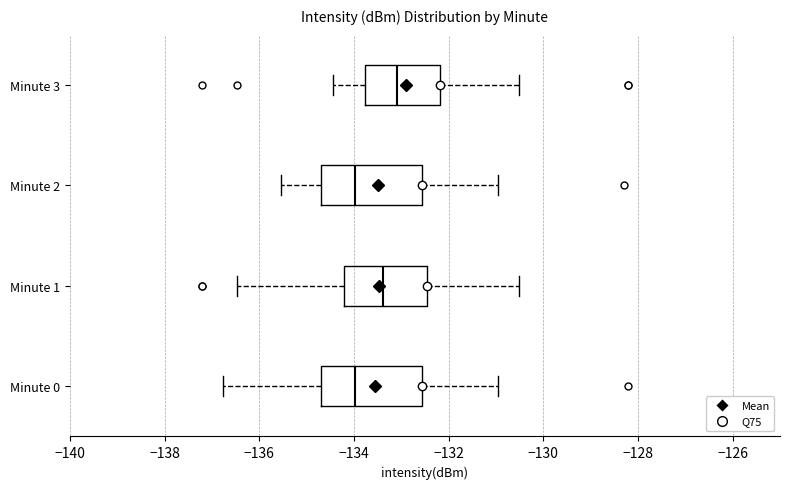

Reading bottom to top, read every box against the x-axis: the position of its median line, the range the box covers, and the ends of its whiskers. The values are not printed on the chart, so give them approximately, as read against the axis.

Minute 0: median -134.0, box -134.6 to -132.6, whiskers -136.8 to -131.0
Minute 1: median -133.4, box -134.2 to -132.4, whiskers -136.4 to -130.6
Minute 2: median -134.0, box -134.6 to -132.6, whiskers -135.6 to -131.0
Minute 3: median -133.0, box -133.8 to -132.2, whiskers -134.4 to -130.6